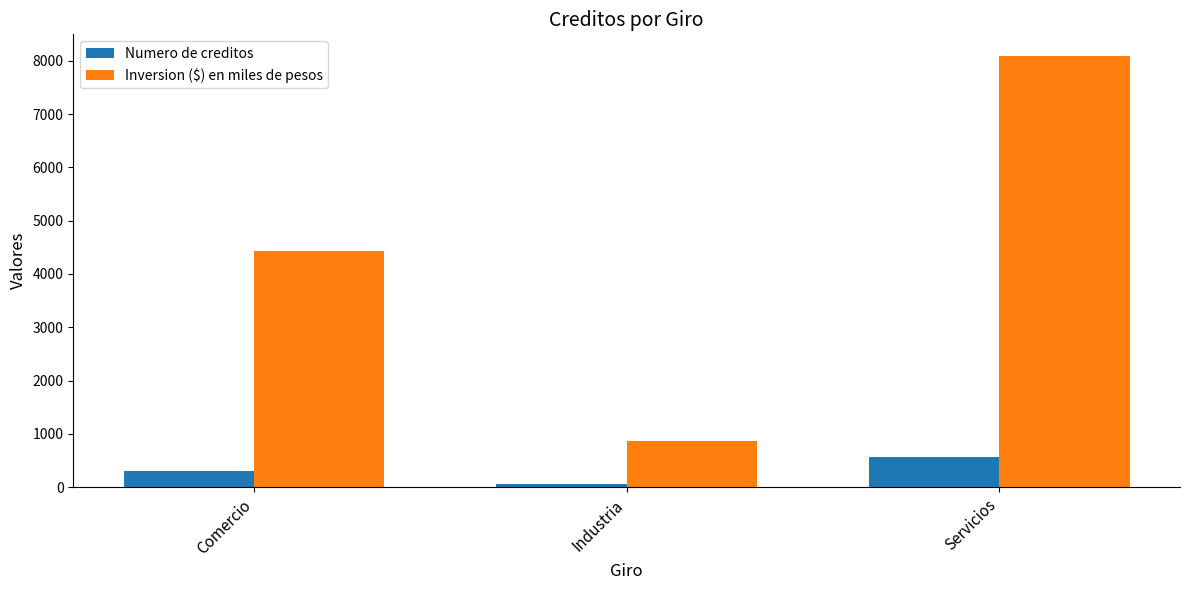

Which series has the largest range (max minus min)?

Inversion ($) en miles de pesos